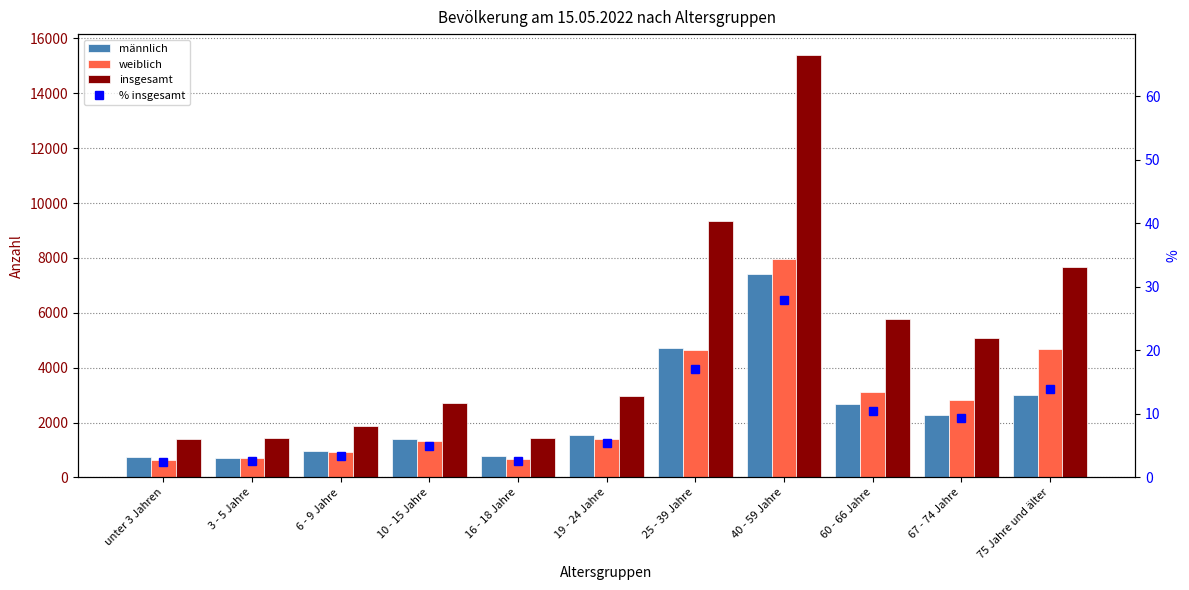

What is the smallest value displayed?

2.5